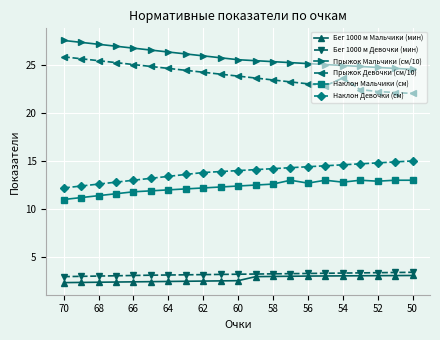

Which series has the largest total across all categories?

Прыжок Мальчики (см/10)